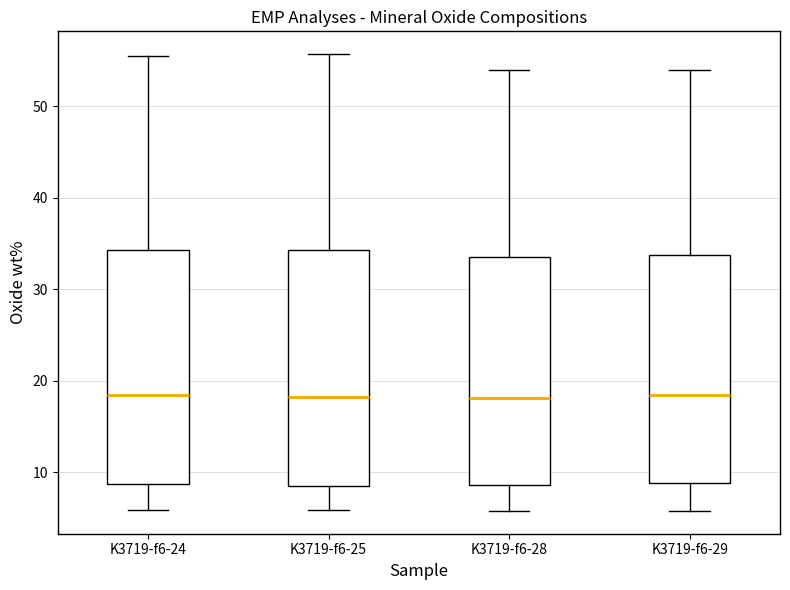

Reading left to right, transcribe this box plot: for each box, give where its median line is, the range the box spans, and where its two whiskers end, as read against the y-axis. The values are not printed on the chart, so give them approximately, as read against the axis.

K3719-f6-24: median 18, box 9 to 34, whiskers 6 to 56
K3719-f6-25: median 18, box 9 to 34, whiskers 6 to 56
K3719-f6-28: median 18, box 9 to 34, whiskers 6 to 54
K3719-f6-29: median 18, box 9 to 34, whiskers 6 to 54